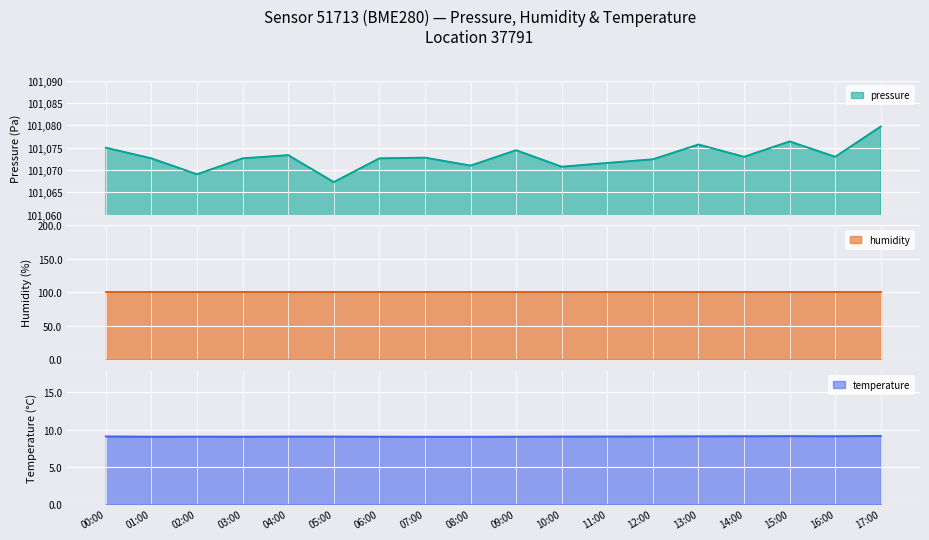

How many interior local valleys does the temperature series have?

3